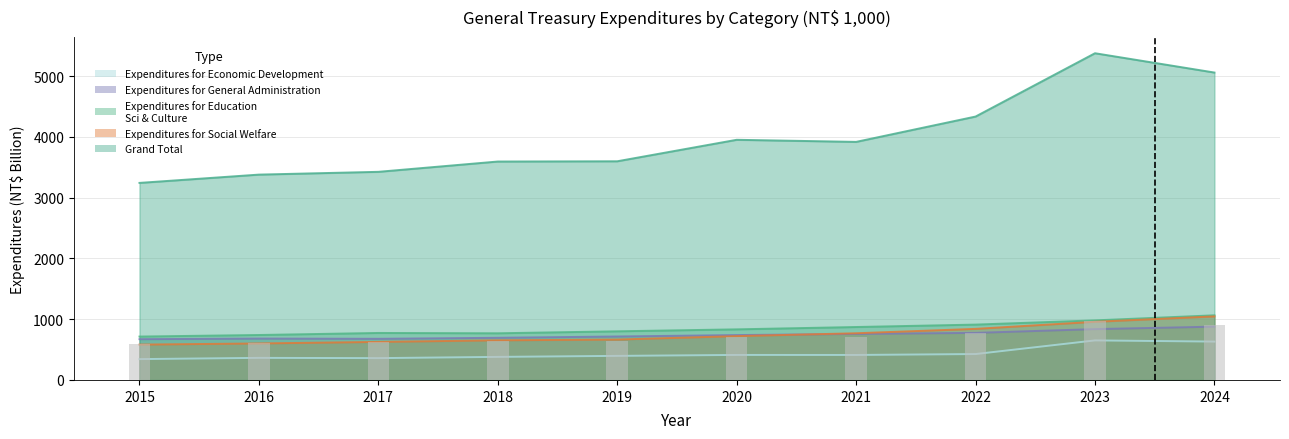

Reading left to right, transcribe all the data shown in this chart.

Grand Total: 3241.6	3378.0	3423.8	3593.2	3597.2	3950.7	3916.4	4333.0	5374.7	5057.0
Expenditures for Social Welfare: 581.4	600.5	625.9	652.0	664.4	721.0	768.1	840.3	956.8	1045.5
Expenditures for General Administration: 670.7	680.8	676.7	693.5	715.0	738.4	757.2	774.6	836.5	876.9
Expenditures for Education Science Culture: 713.8	739.5	773.1	767.7	800.2	832.5	870.9	910.7	980.0	1063.5
Expenditures for Economic Development: 342.9	363.2	358.9	379.3	395.9	411.4	411.1	426.0	650.3	631.0